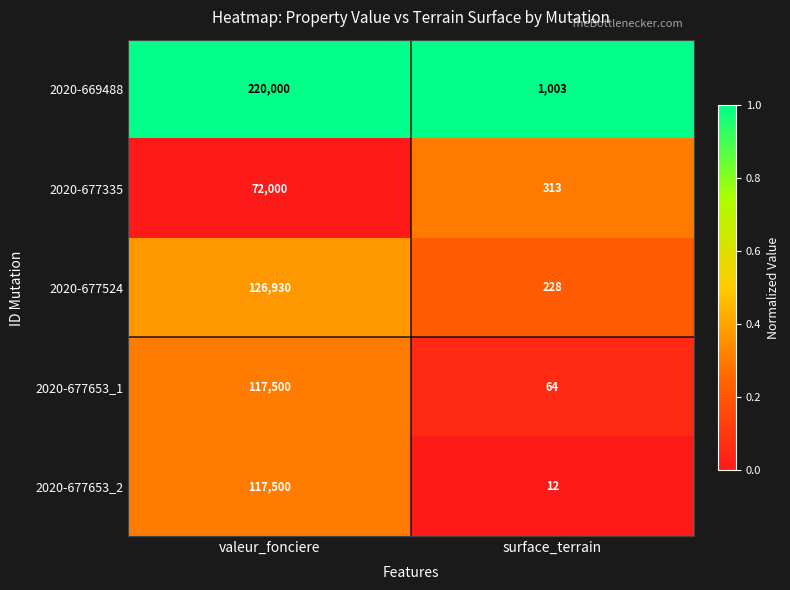

Reading left to right, list all the values displayed in this chart.

2020-669488: valeur_fonciere=220000	surface_terrain=1003
2020-677335: valeur_fonciere=72000	surface_terrain=313
2020-677524: valeur_fonciere=126930	surface_terrain=228
2020-677653_1: valeur_fonciere=117500	surface_terrain=64
2020-677653_2: valeur_fonciere=117500	surface_terrain=12